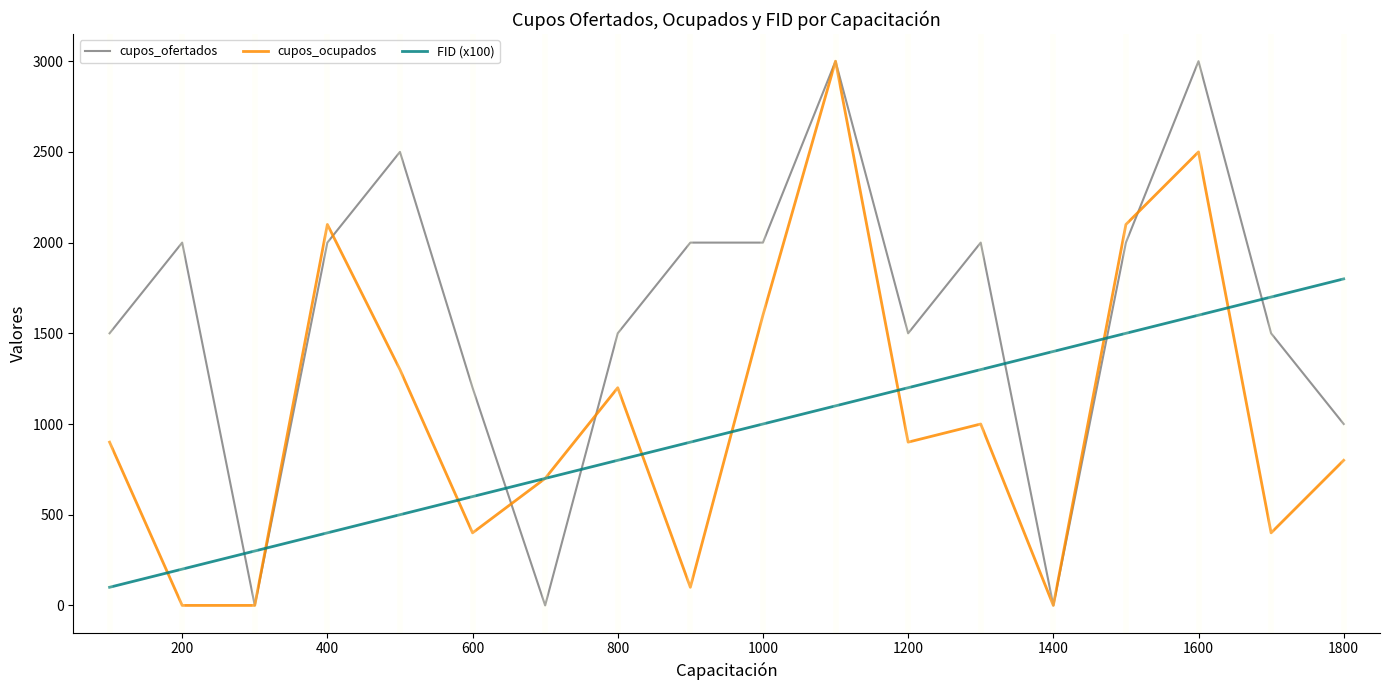

Rank the series by their average value, from highest to lowest.

cupos_ofertados, cupos_ocupados, FID (x100)